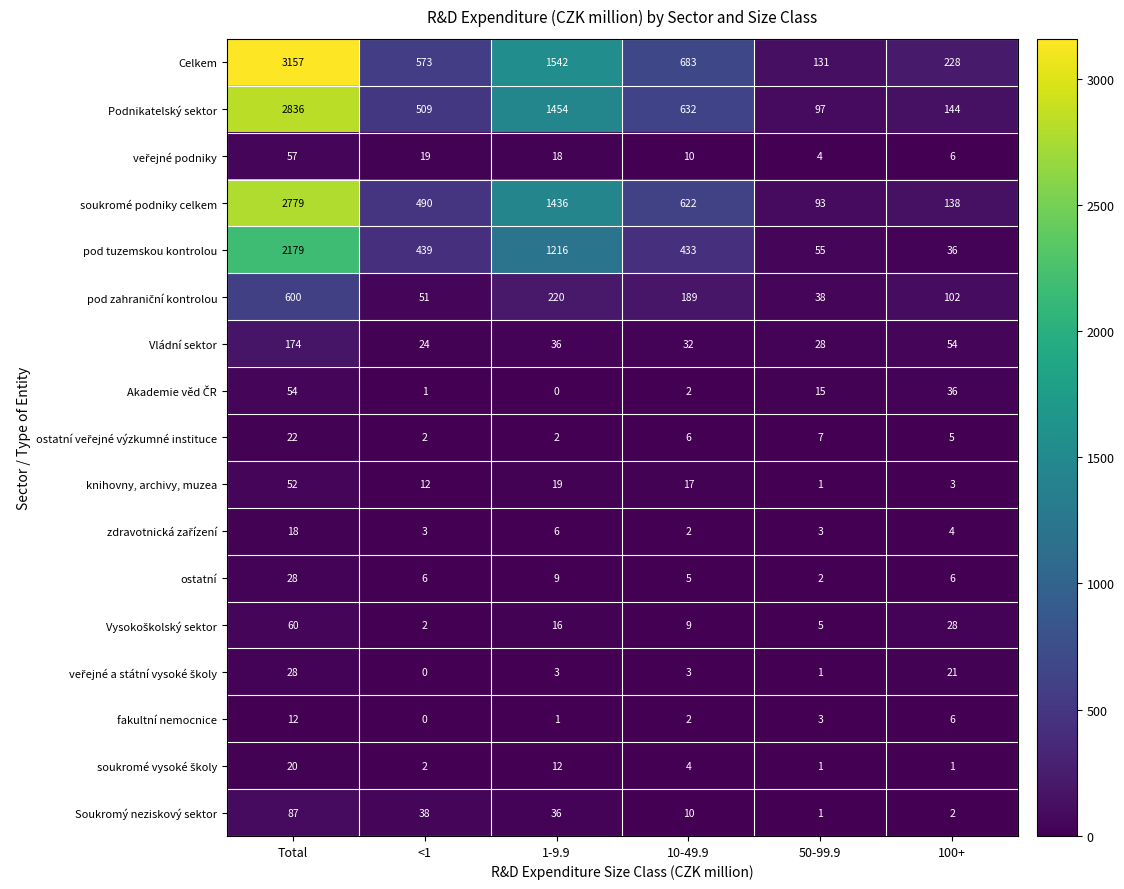

Read the Soukromý neziskový sektor value at <1.

38